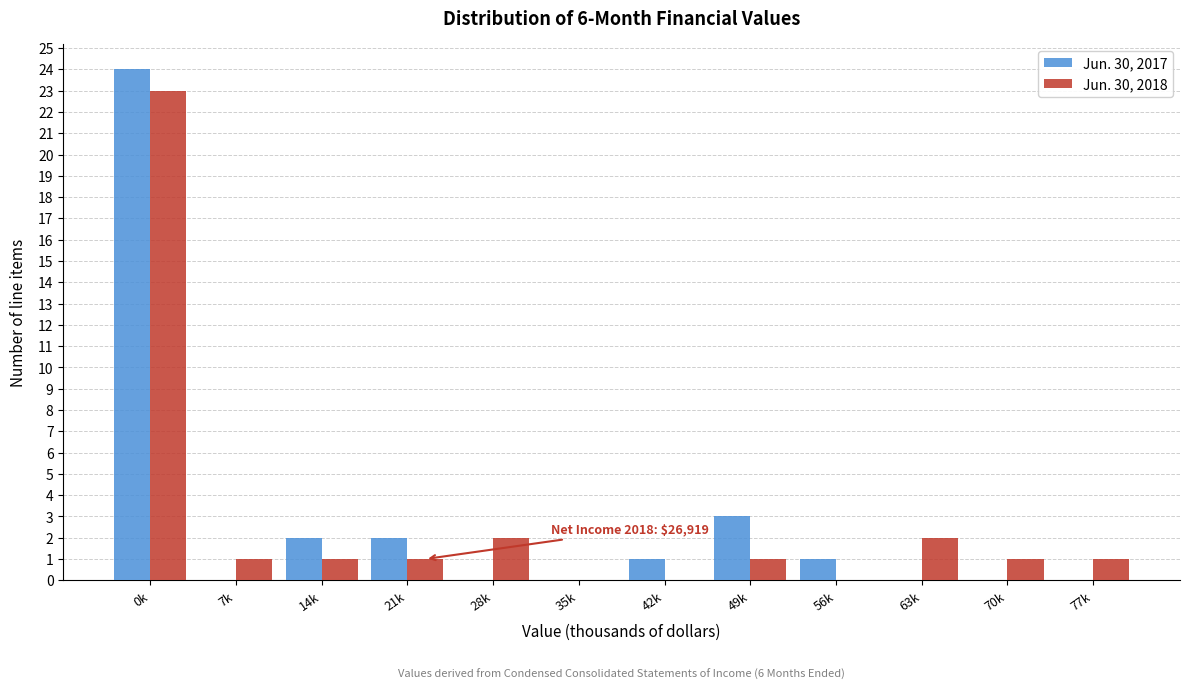

Reading left to right, list all the values displayed in this chart.

Jun. 30, 2017: 0k=24	7k=0	14k=2	21k=2	28k=0	35k=0	42k=1	49k=3	56k=1	63k=0	70k=0	77k=0
Jun. 30, 2018: 0k=23	7k=1	14k=1	21k=1	28k=2	35k=0	42k=0	49k=1	56k=0	63k=2	70k=1	77k=1